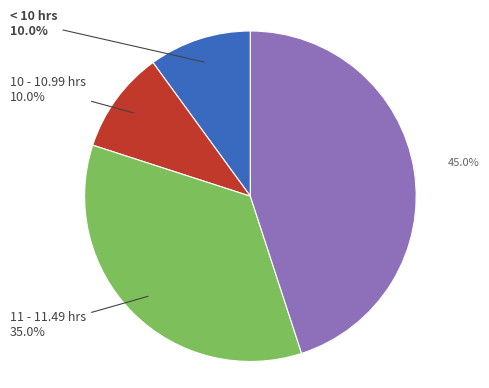

Does any single category account for the majority?

No